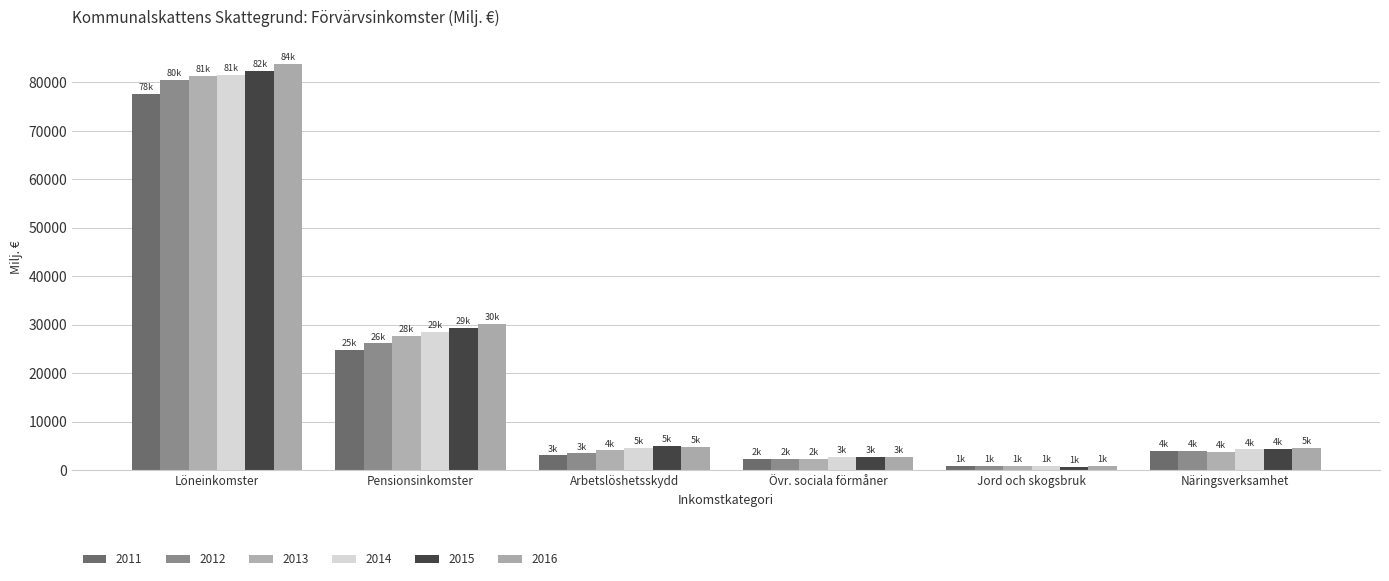

Between Löneinkomster and Arbetslöshetsskydd, which series saw the biggest shift?

2016